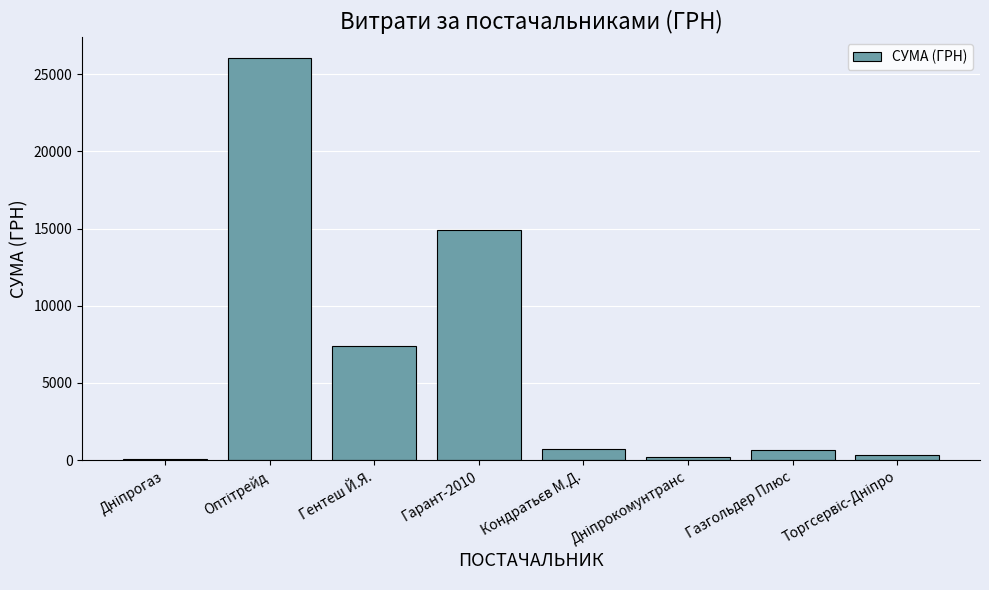

What is the maximum value shown in the chart?

26073.0